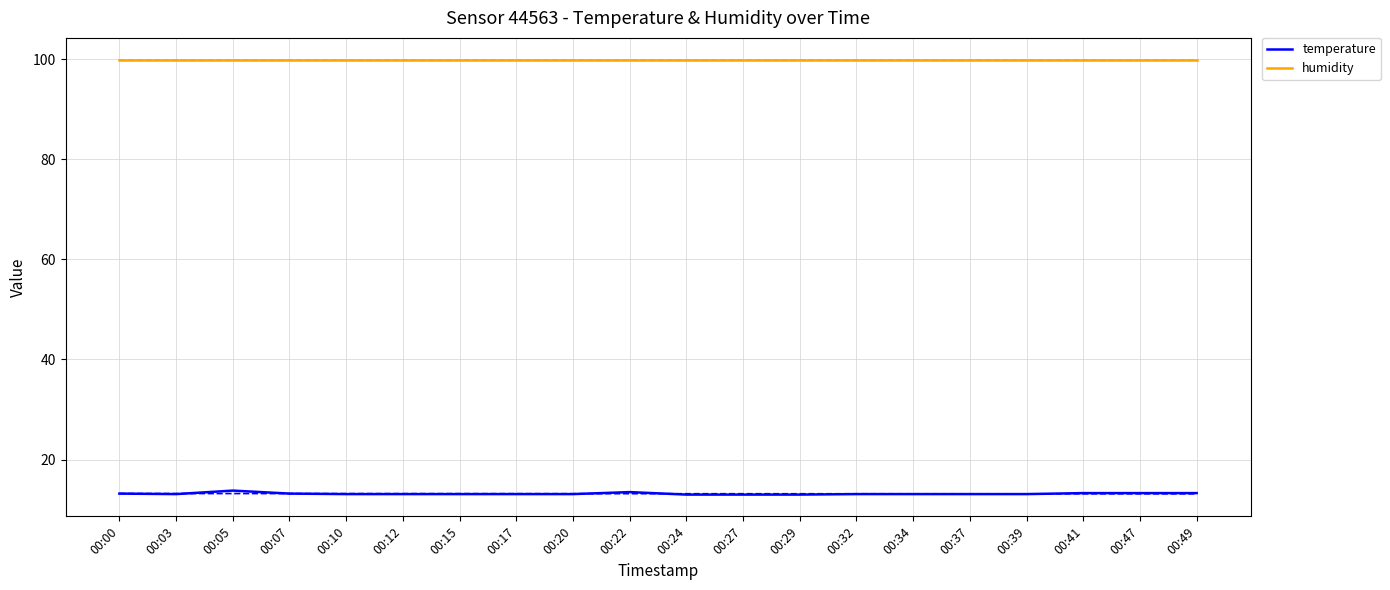

Reading right to left, transcribe all the data shown in this chart.

temperature: 00:49=13.3	00:47=13.3	00:41=13.3	00:39=13.1	00:37=13.1	00:34=13.1	00:32=13.1	00:29=13.0	00:27=13.0	00:24=13.0	00:22=13.5	00:20=13.1	00:17=13.1	00:15=13.1	00:12=13.1	00:10=13.1	00:07=13.2	00:05=13.8	00:03=13.1	00:00=13.2
humidity: 00:49=99.9	00:47=99.9	00:41=99.9	00:39=99.9	00:37=99.9	00:34=99.9	00:32=99.9	00:29=99.9	00:27=99.9	00:24=99.9	00:22=99.9	00:20=99.9	00:17=99.9	00:15=99.9	00:12=99.9	00:10=99.9	00:07=99.9	00:05=99.9	00:03=99.9	00:00=99.9